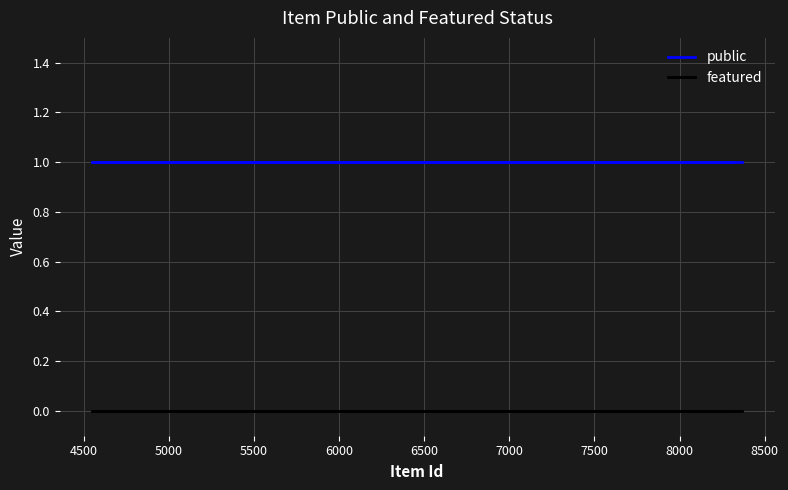

True or false: featured has more than 0 points higher than both neighbors.

False